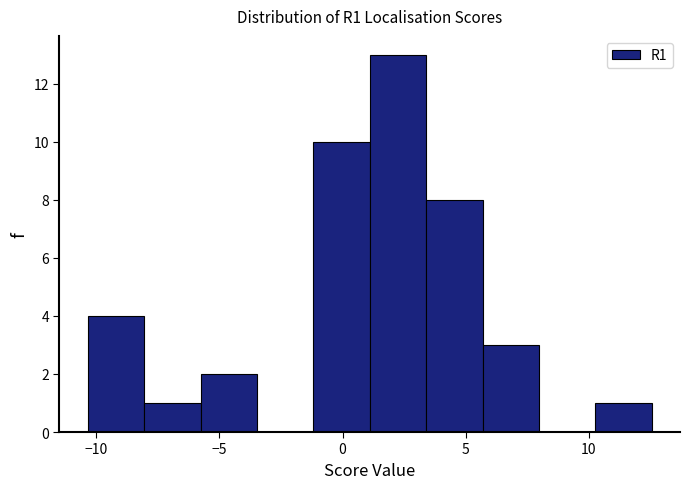

Reading left to right, list every bar in this chart as the range it spans on the x-axis followed by its height. Neither the bar edges nor the heights are printed on the chart, so give them approximately, as read against the axes.

-10.5 to -8.0: 4
-8.0 to -6.0: 1
-6.0 to -3.5: 2
-3.5 to -1.0: 0
-1.0 to 1.0: 10
1.0 to 3.5: 13
3.5 to 5.5: 8
5.5 to 8.0: 3
8.0 to 10.5: 0
10.5 to 12.5: 1